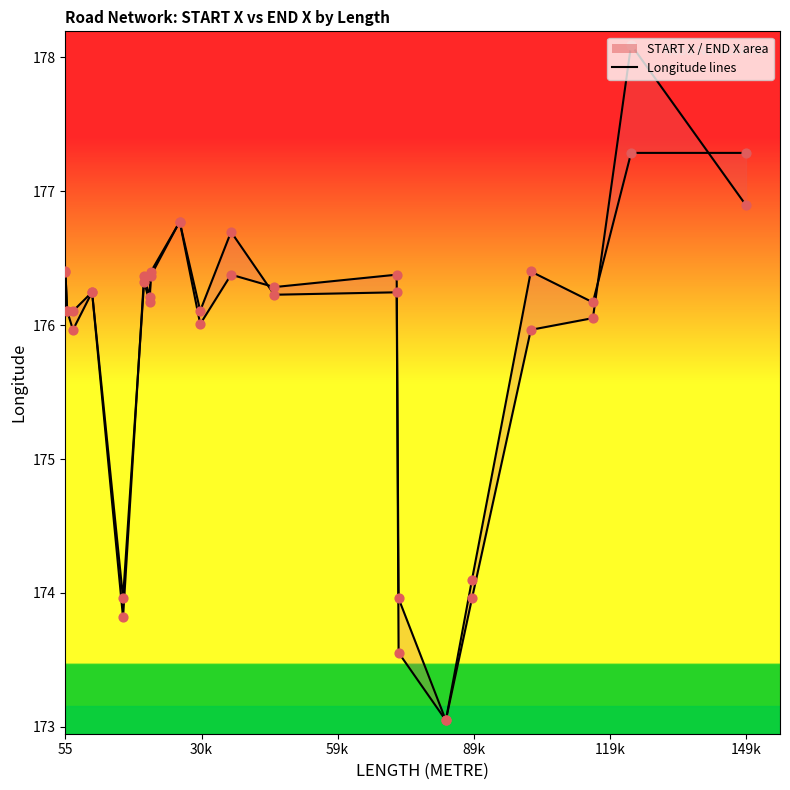

Which series has the largest total across all categories?

START X